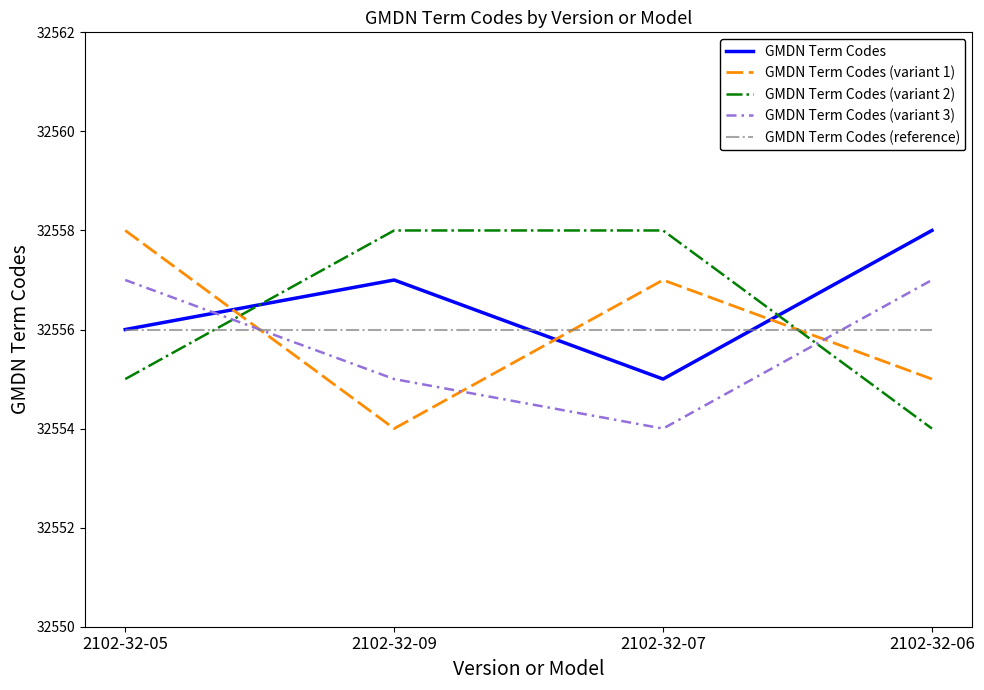

Which series changed the most between 2102-32-09 and 2102-32-06?

GMDN Term Codes (variant 2)